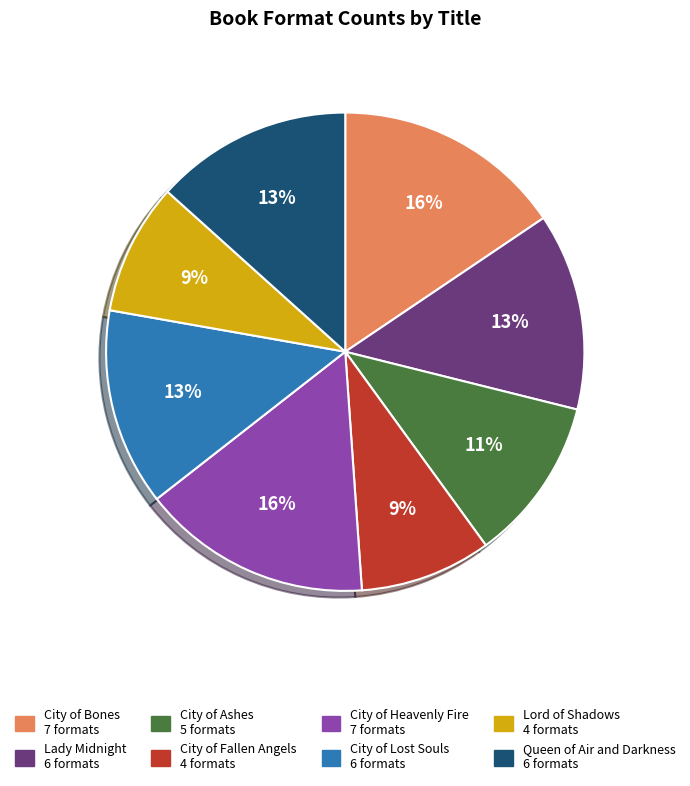

Is City of Lost Souls the majority of the pie?

No